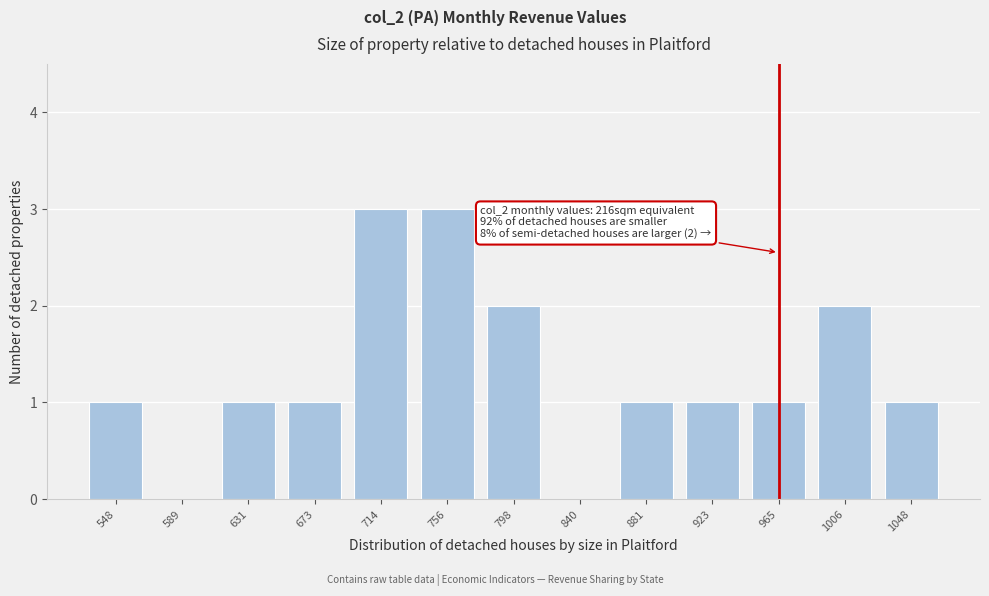

Reading right to left, list all the values displayed in this chart.

1048=1	1006=2	965=1	923=1	881=1	840=0	798=2	756=3	714=3	673=1	631=1	589=0	548=1